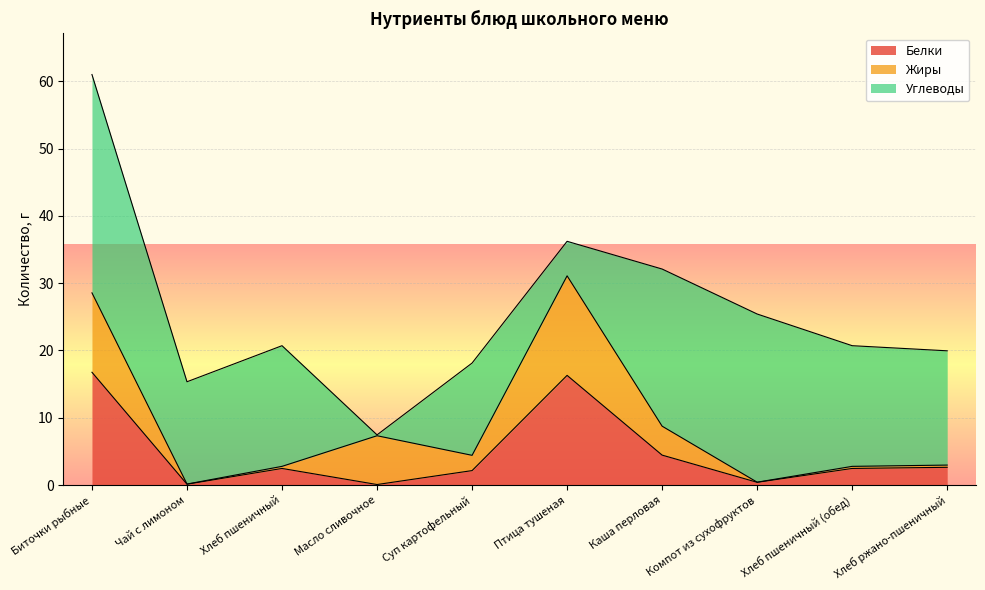

After their last crossing, which series has the higher values: Белки or Углеводы?

Углеводы